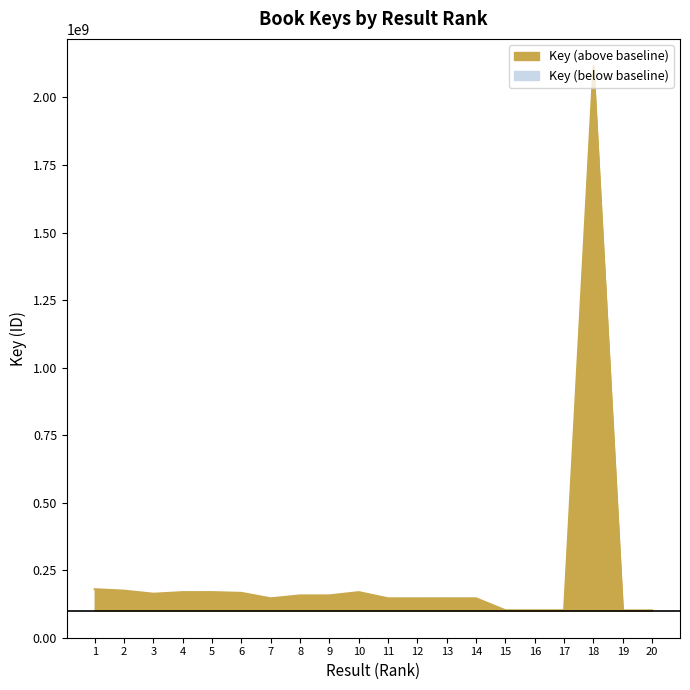

True or false: the data shows 155906671 at 9.

True